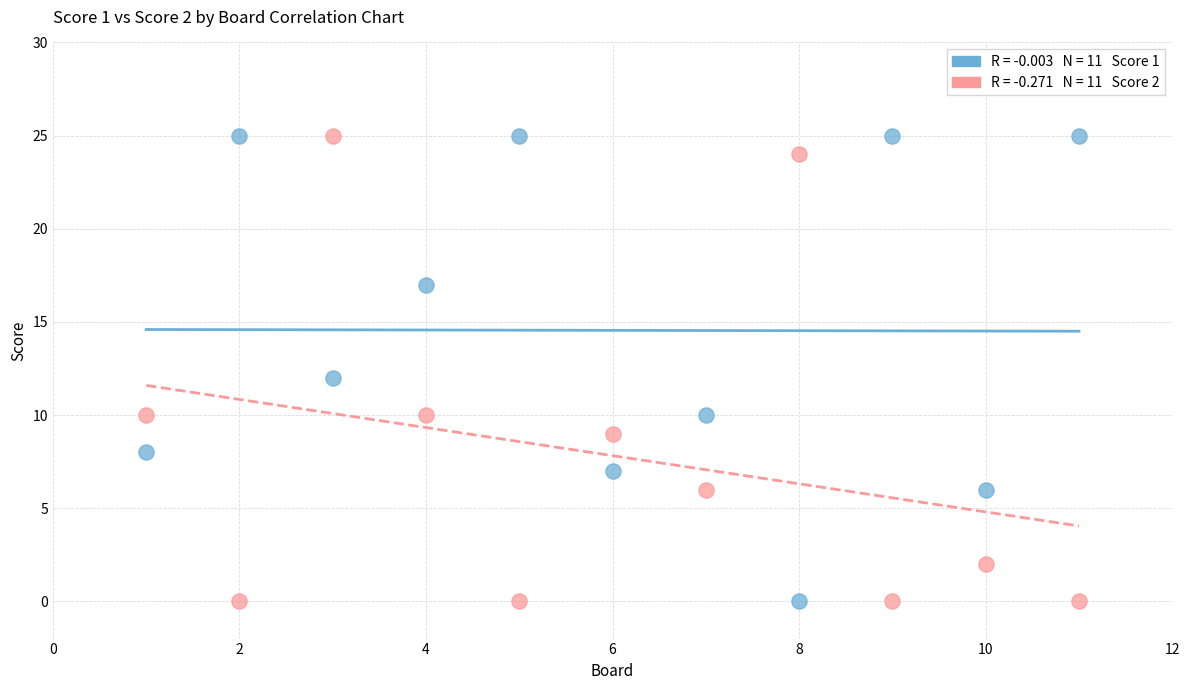

Across all data points, what is the range of Y values (max minus min)?

25